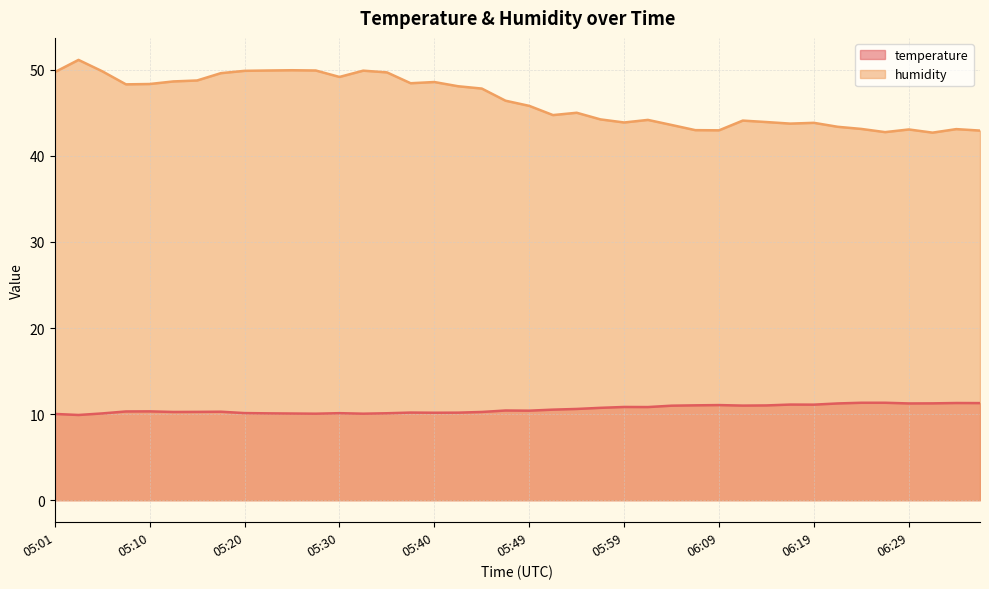

Which series changed the most between 05:23 and 06:01?

humidity